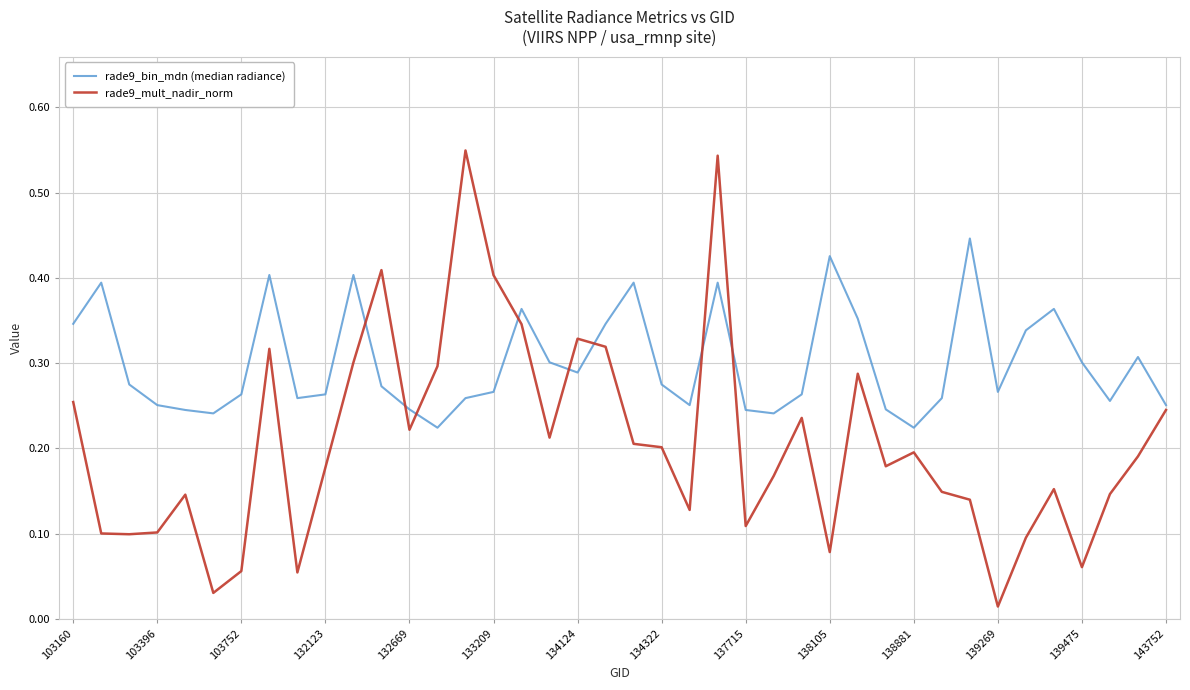

Which series has the largest total across all categories?

rade9_bin_mdn (median radiance)